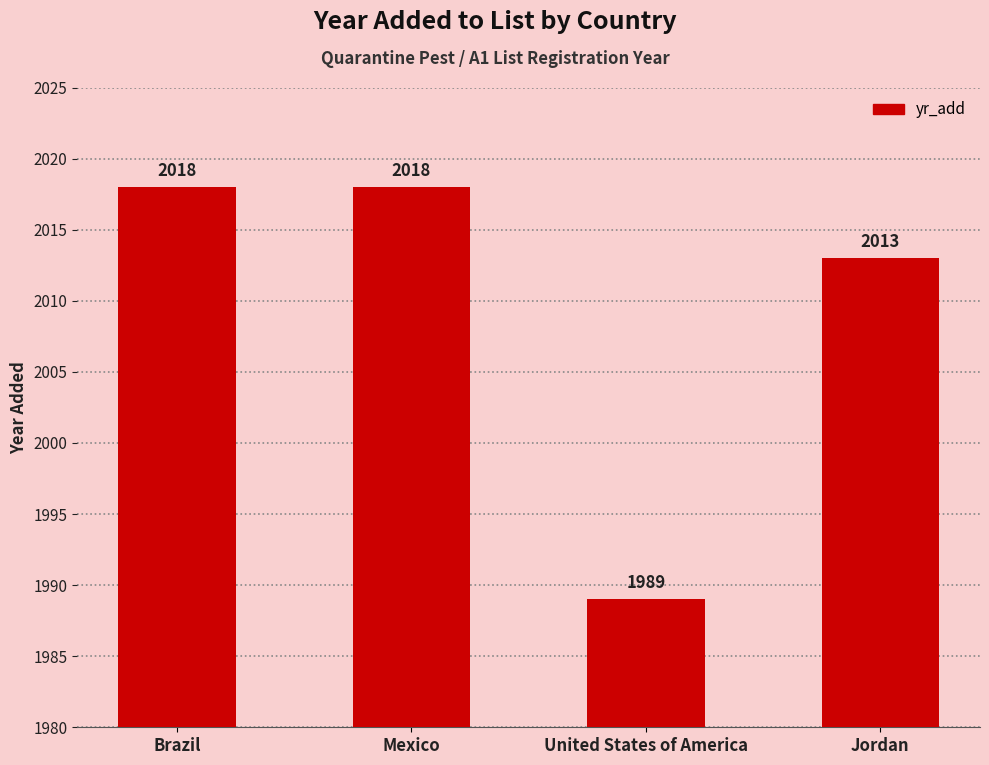

What is the difference between the maximum and second lowest values?

5